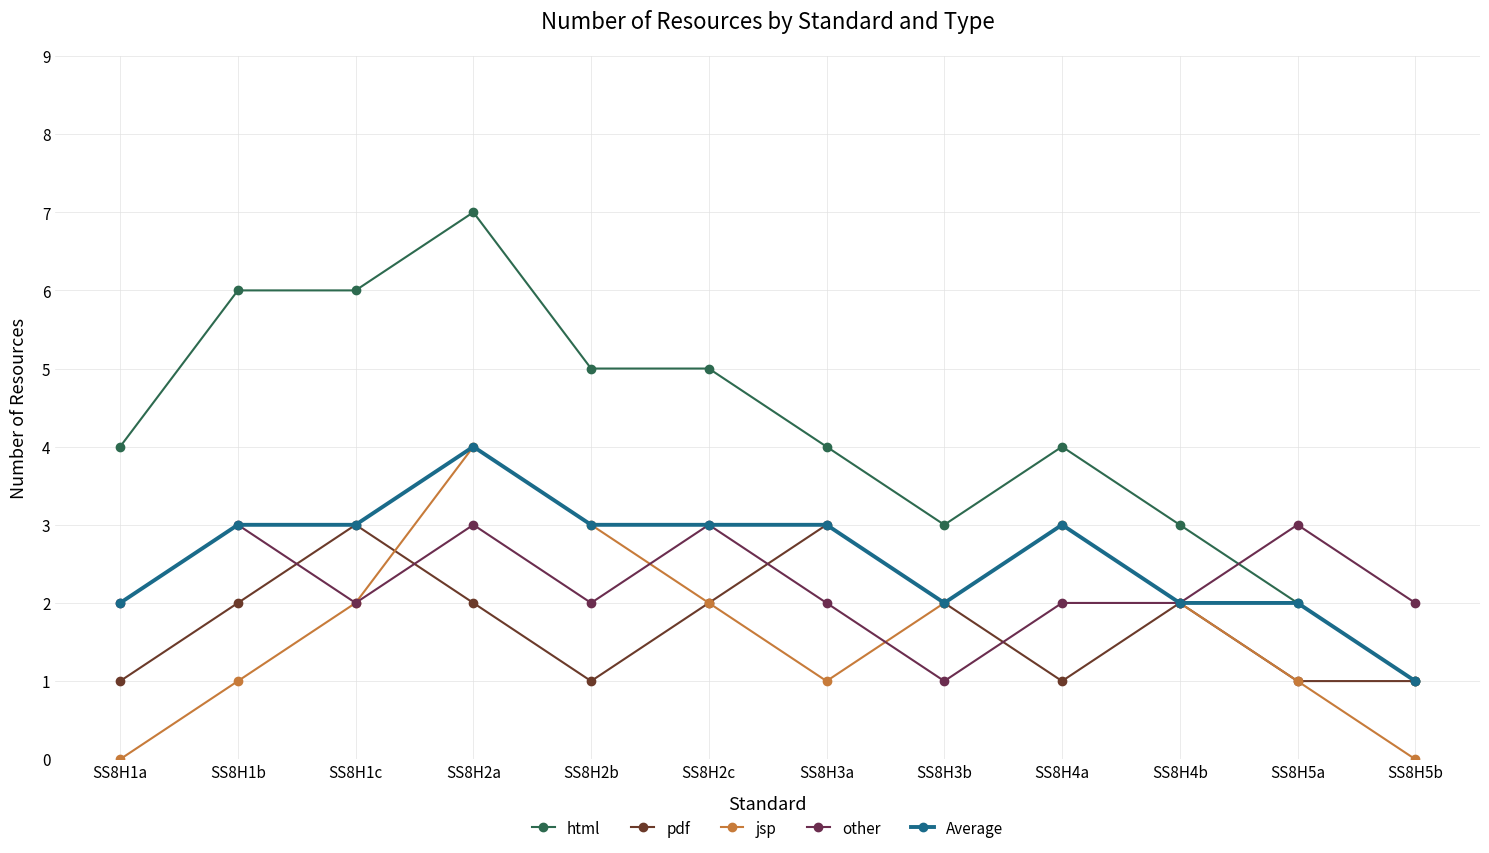

Which has a higher value, SS8H3b or SS8H1c?

SS8H1c